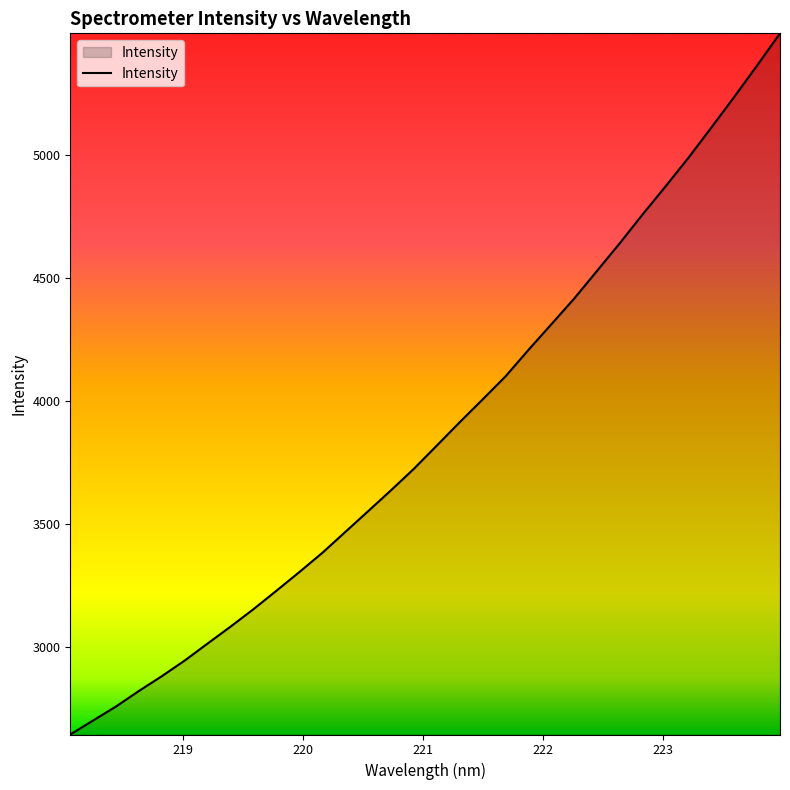

What is the difference between the maximum and minimum values?

2850.5